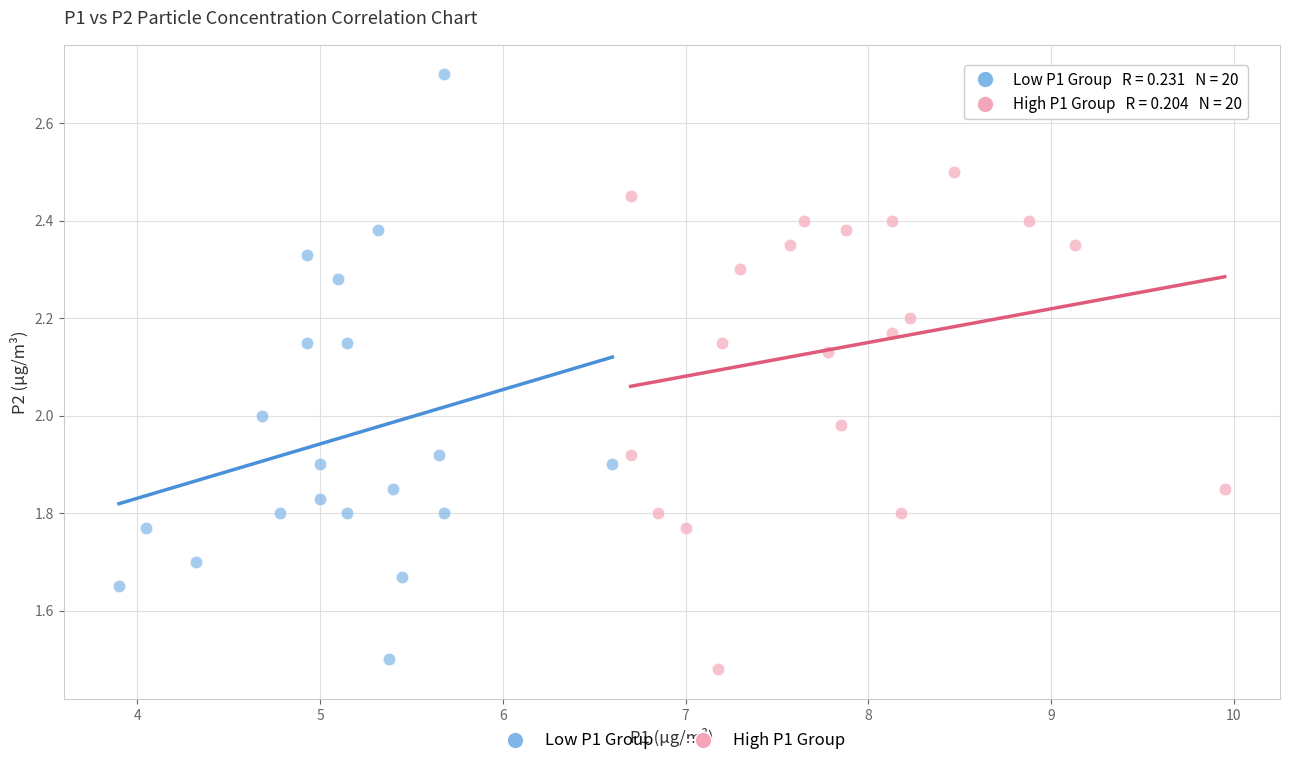

Which series reaches the maximum Y coordinate?

Low P1 Group